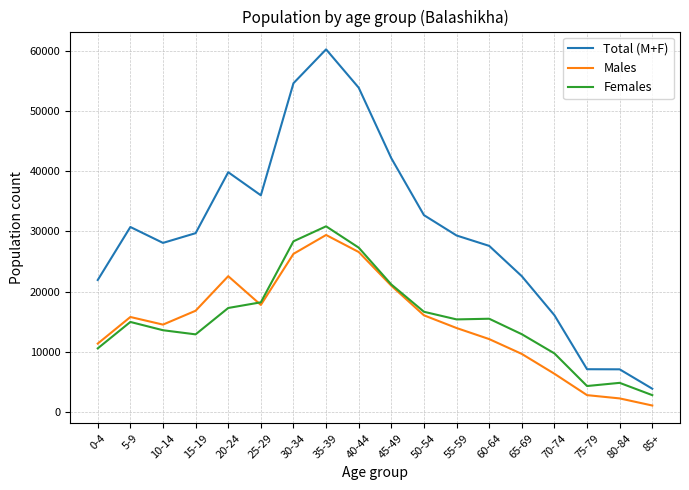

True or false: Total (M+F) and Females cross at least once.

False